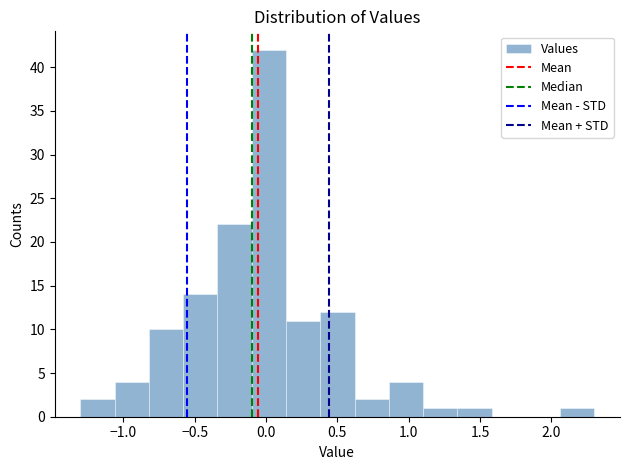

Which range on the x-axis has the tallest bar?

-0.10 to 0.14